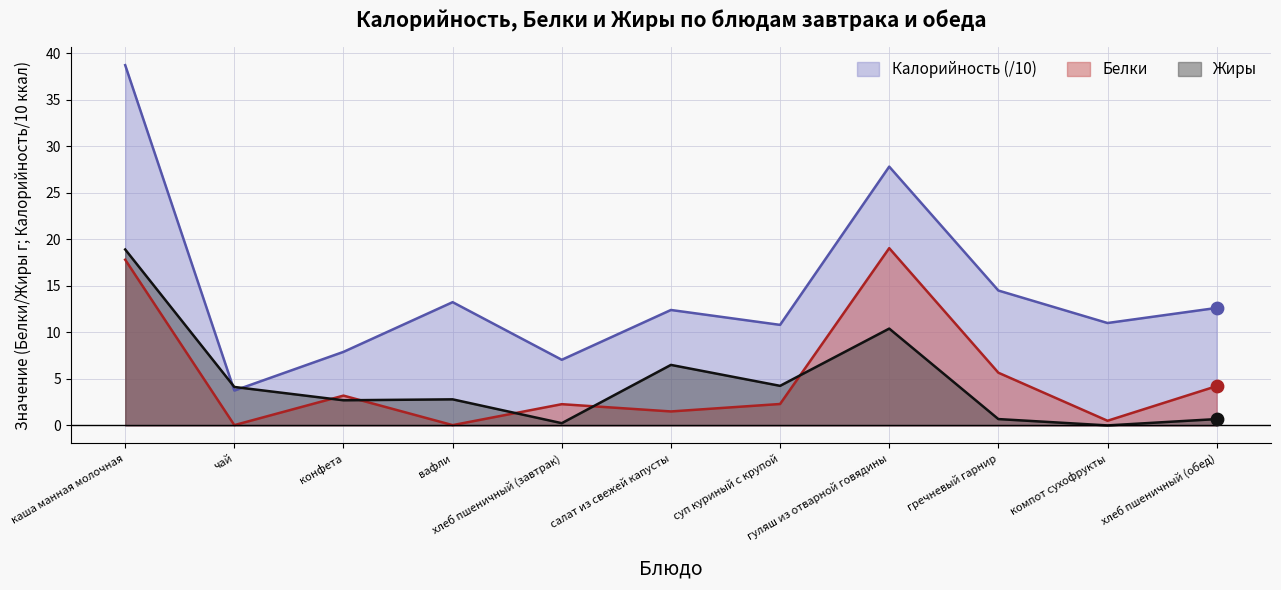

What are all the series names shown in the legend?

Калорийность (/10), Белки, Жиры